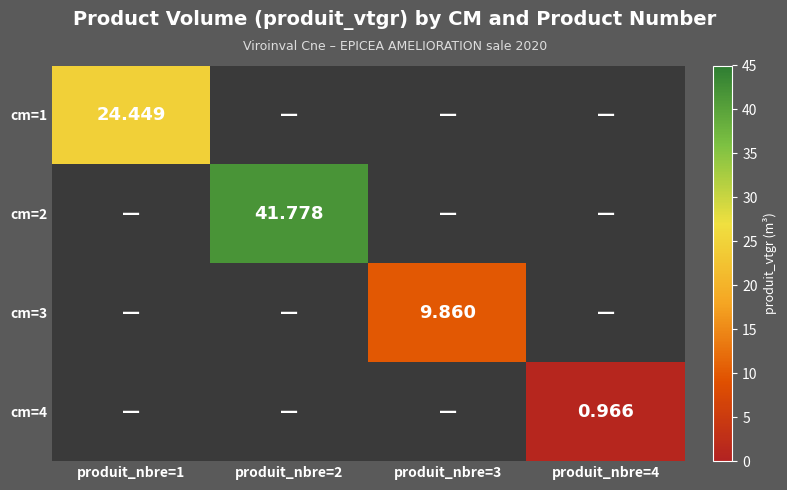

Which series changed the most between produit_nbre=1 and produit_nbre=3?

cm=1